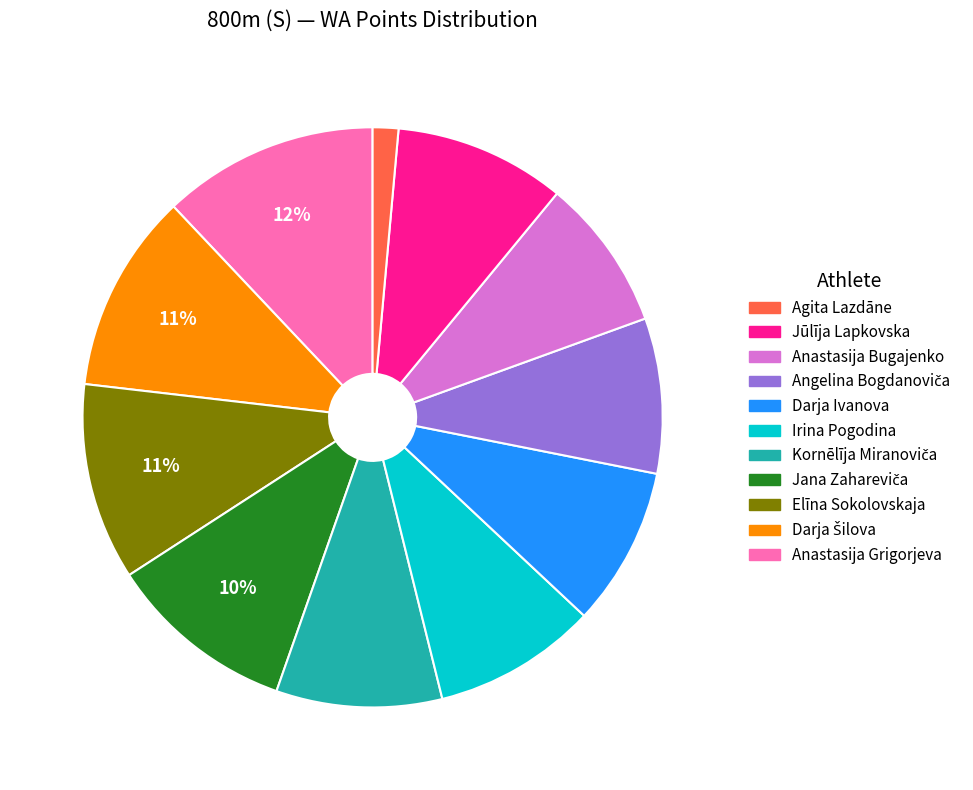

To the nearest percent, what is the average slice percentage?

9%